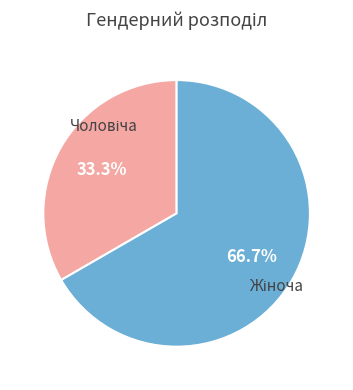

Is there any slice that represents more than half of the pie?

Yes